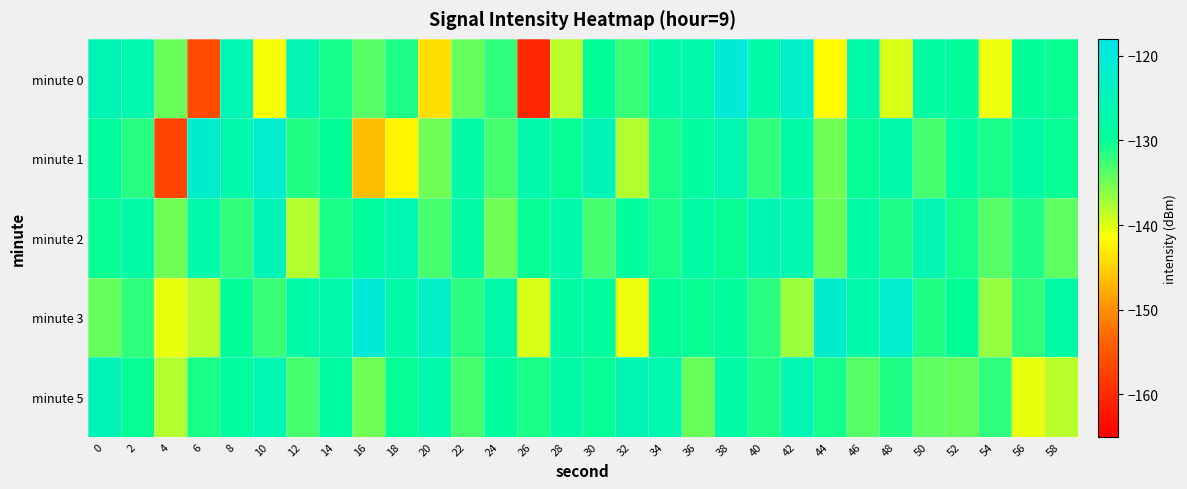

Reading left to right, what are all the values shown in this chart?

minute 0: 0=-125.5	2=-126.2	4=-134.7	6=-156.3	8=-125.7	10=-141.0	12=-126.0	14=-130.8	16=-133.6	18=-131.2	20=-144.0	22=-134.5	24=-131.9	26=-160.6	28=-138.4	30=-129.9	32=-132.4	34=-127.6	36=-127.0	38=-120.3	40=-127.6	42=-122.8	44=-141.8	46=-127.5	48=-139.7	50=-128.4	52=-129.0	54=-140.6	56=-129.8	58=-130.2
minute 1: 0=-129.1	2=-131.8	4=-157.0	6=-122.0	8=-127.0	10=-122.2	12=-131.2	14=-129.9	16=-146.6	18=-142.1	20=-135.0	22=-128.0	24=-133.0	26=-127.0	28=-130.0	30=-125.0	32=-138.0	34=-131.0	36=-129.0	38=-126.0	40=-132.0	42=-128.0	44=-135.0	46=-130.0	48=-127.0	50=-133.0	52=-129.0	54=-131.0	56=-128.0	58=-130.0
minute 2: 0=-130.0	2=-128.0	4=-135.0	6=-127.0	8=-132.0	10=-125.0	12=-138.0	14=-131.0	16=-129.0	18=-126.0	20=-133.0	22=-128.0	24=-135.0	26=-130.0	28=-127.0	30=-133.0	32=-129.0	34=-131.0	36=-128.0	38=-130.0	40=-125.5	42=-126.2	44=-134.7	46=-127.7	48=-131.0	50=-126.0	52=-130.8	54=-133.6	56=-131.2	58=-134.0
minute 3: 0=-134.5	2=-131.9	4=-140.6	6=-138.4	8=-129.9	10=-132.4	12=-127.6	14=-127.0	16=-120.3	18=-127.6	20=-122.8	22=-131.8	24=-127.5	26=-139.7	28=-128.4	30=-129.0	32=-140.6	34=-129.8	36=-130.2	38=-129.1	40=-131.8	42=-137.0	44=-122.0	46=-127.0	48=-122.2	50=-131.2	52=-129.9	54=-136.6	56=-132.1	58=-128.0
minute 5: 0=-125.0	2=-130.0	4=-138.0	6=-131.0	8=-129.0	10=-126.0	12=-133.0	14=-128.0	16=-135.0	18=-130.0	20=-127.0	22=-133.0	24=-129.0	26=-131.0	28=-128.0	30=-130.0	32=-125.5	34=-126.2	36=-134.7	38=-127.7	40=-131.0	42=-126.0	44=-130.8	46=-133.6	48=-131.2	50=-134.0	52=-134.5	54=-131.9	56=-140.6	58=-138.4